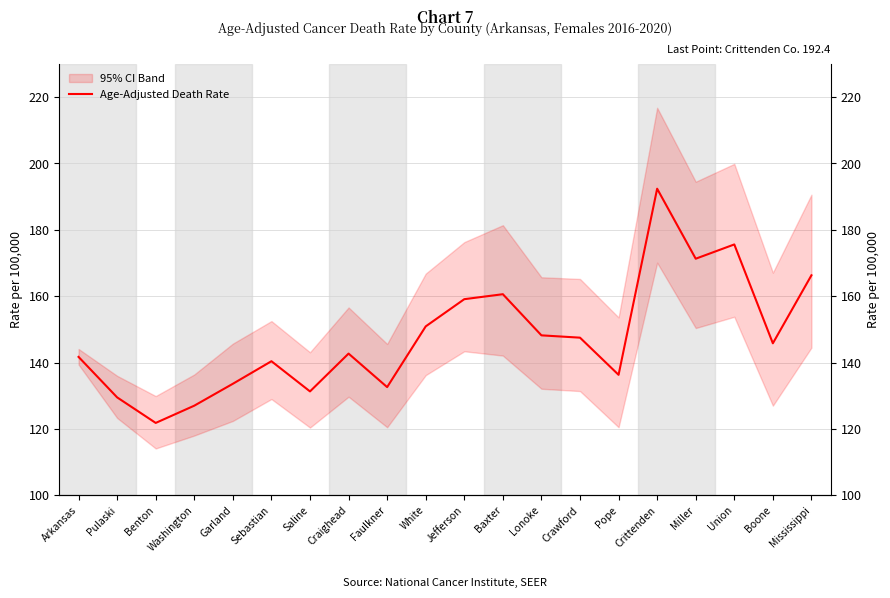

What is the label of the 10th point from the left?

White